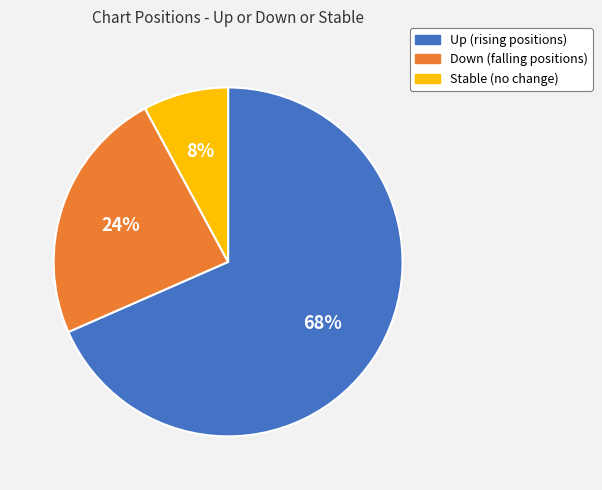

To the nearest percent, what is the average slice percentage?

33%